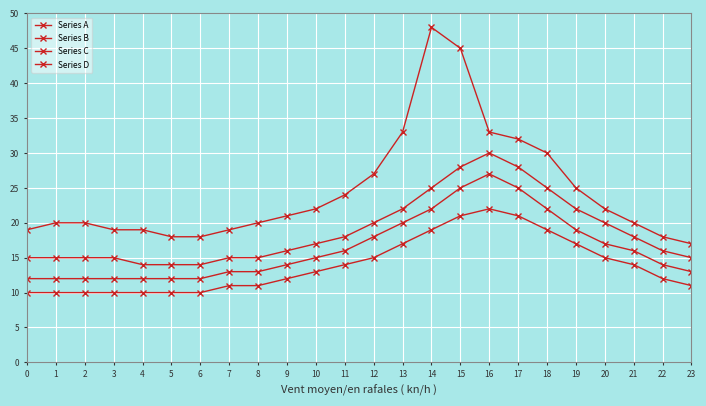

Count the number of categories in the chart.

24